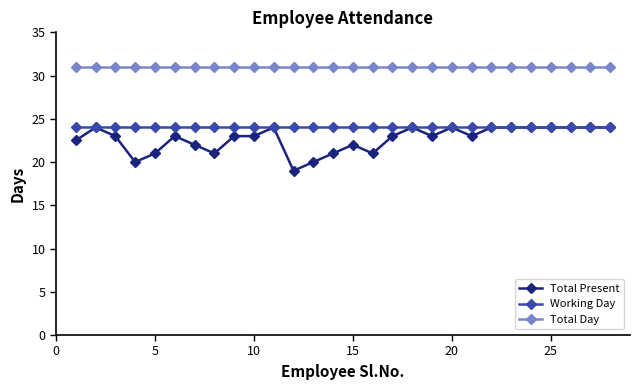

List the series in order of their overall mean, highest first.

Total Day, Working Day, Total Present